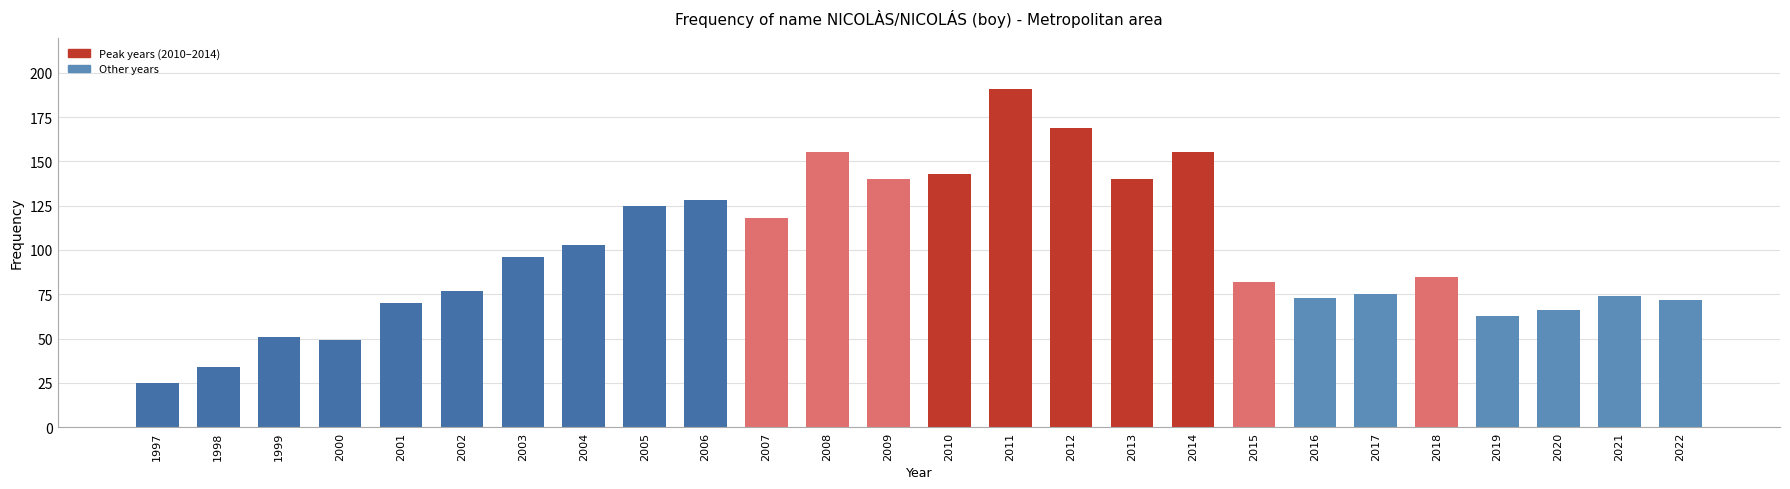

How many bars are there in total?

26